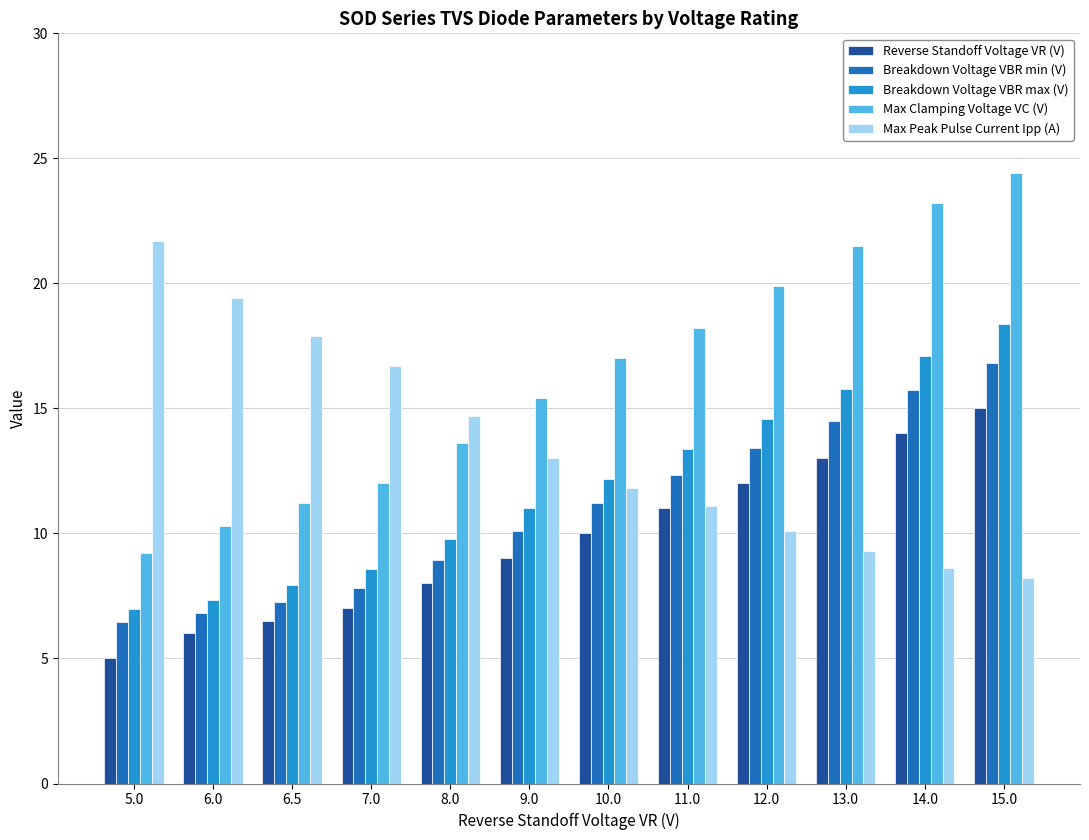

Which category has the lowest value in the Max Peak Pulse Current Ipp (A) series?

15.0